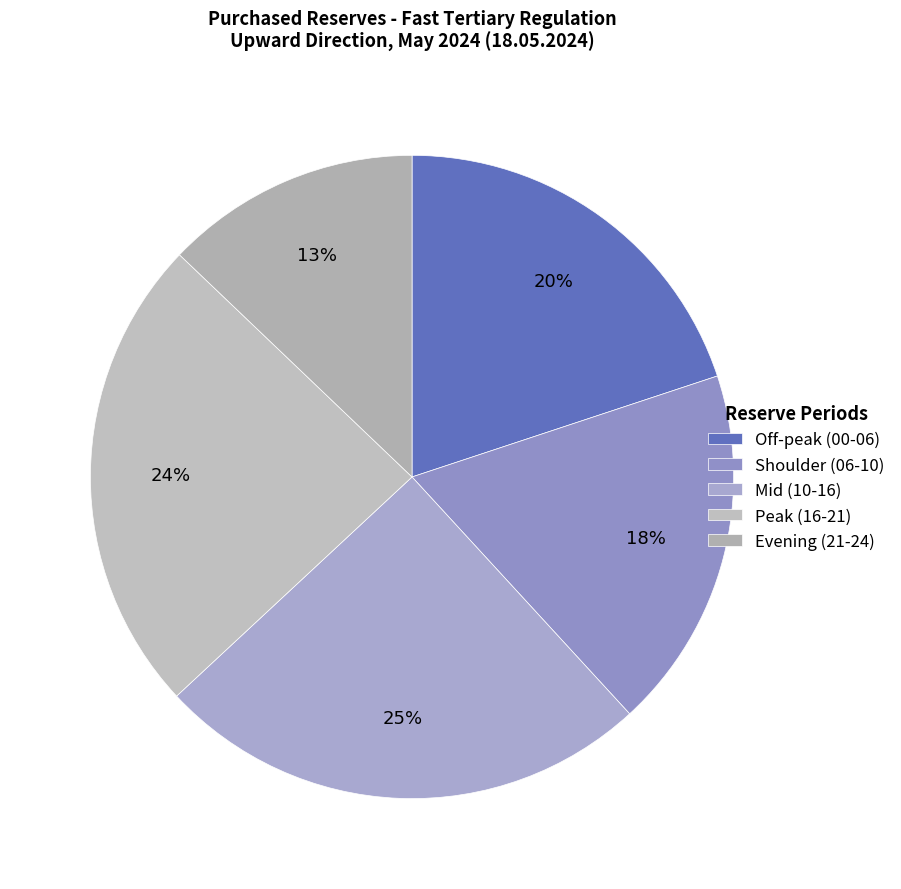

Count the number of slices in the pie.

5